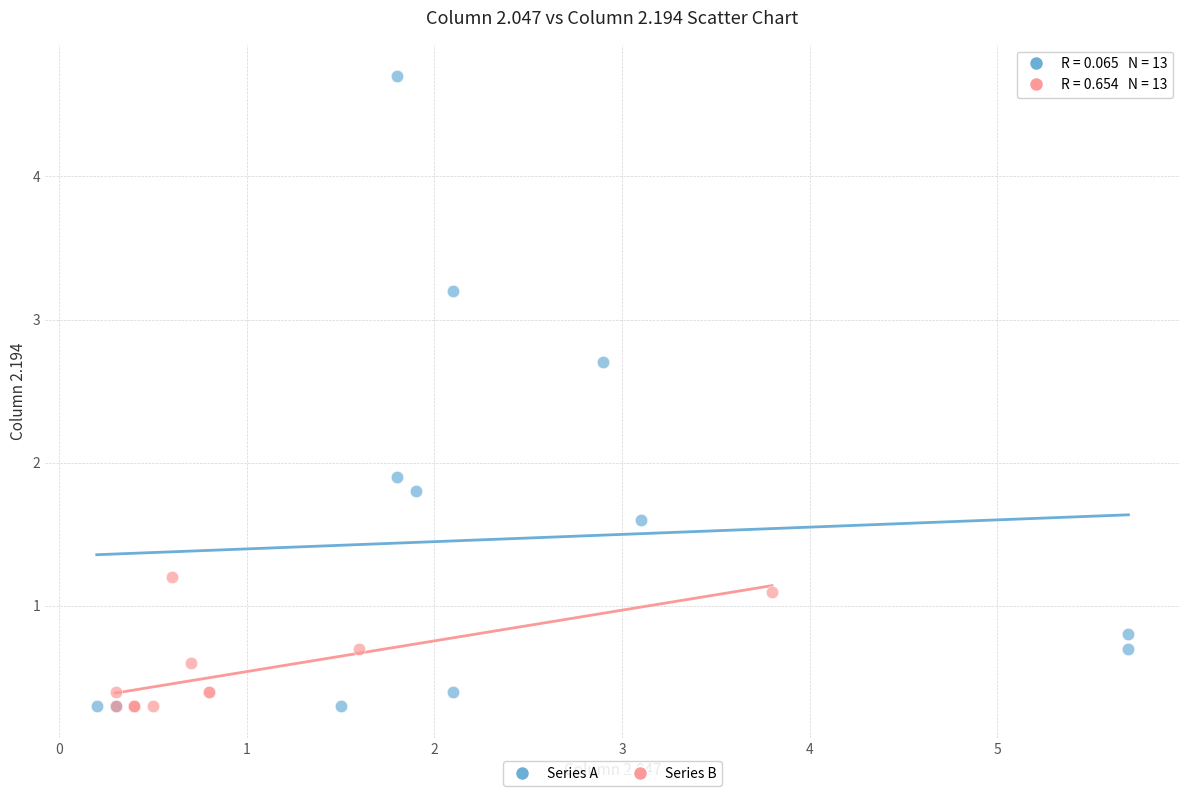

Which series reaches the maximum Y coordinate?

Series A